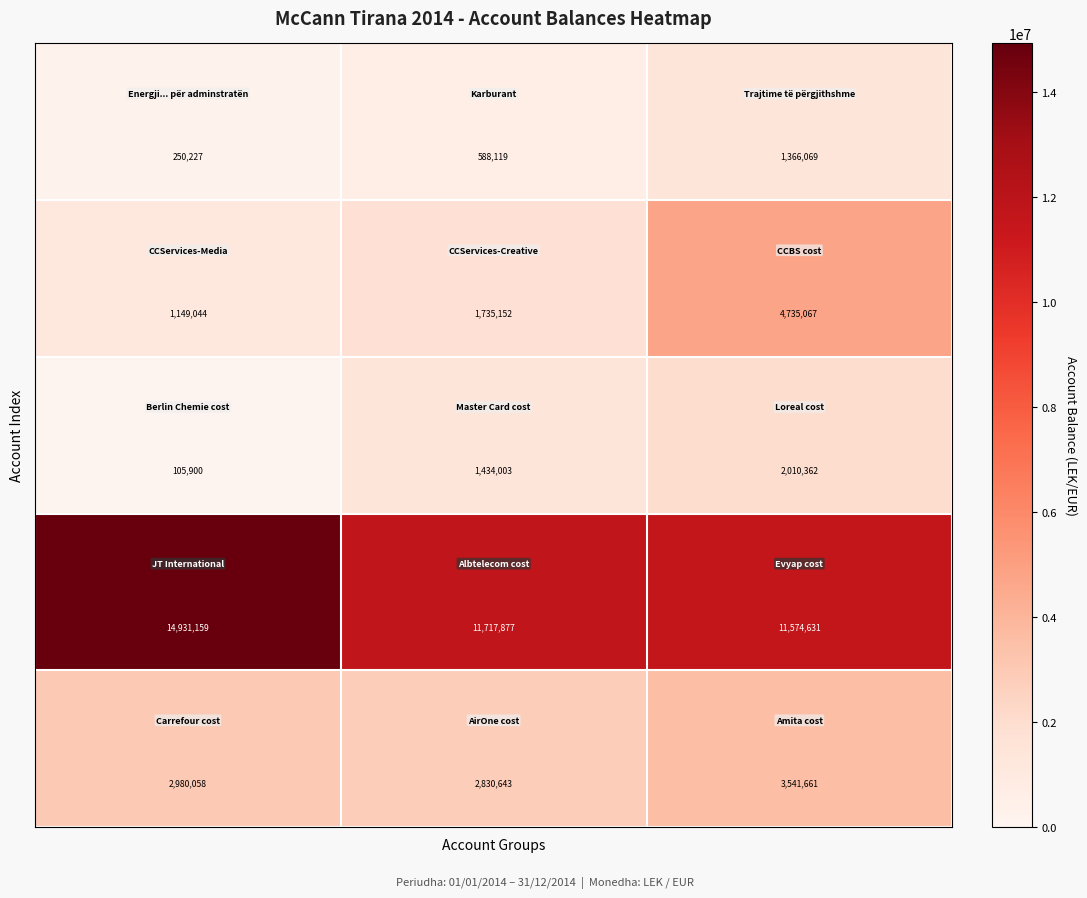

What is the smallest value displayed?

105900